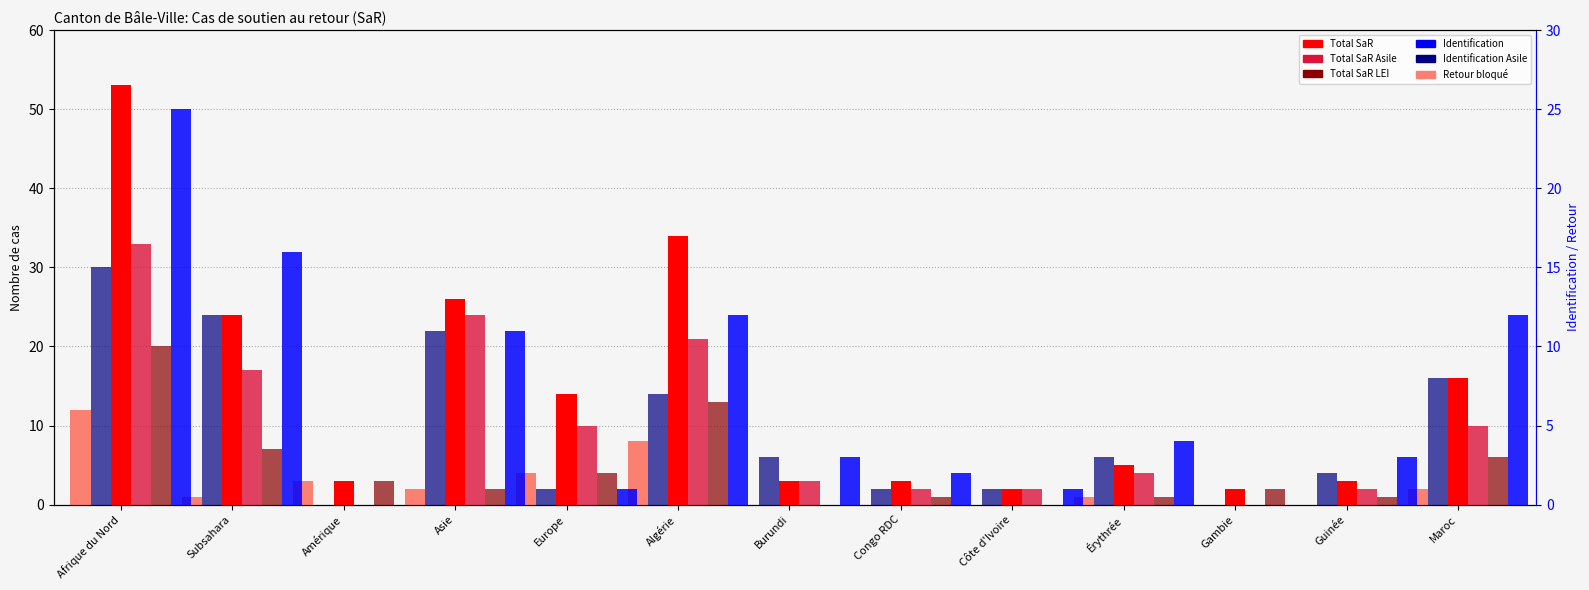

Is it true that Retour bloqué equals 2 at Maroc?

True